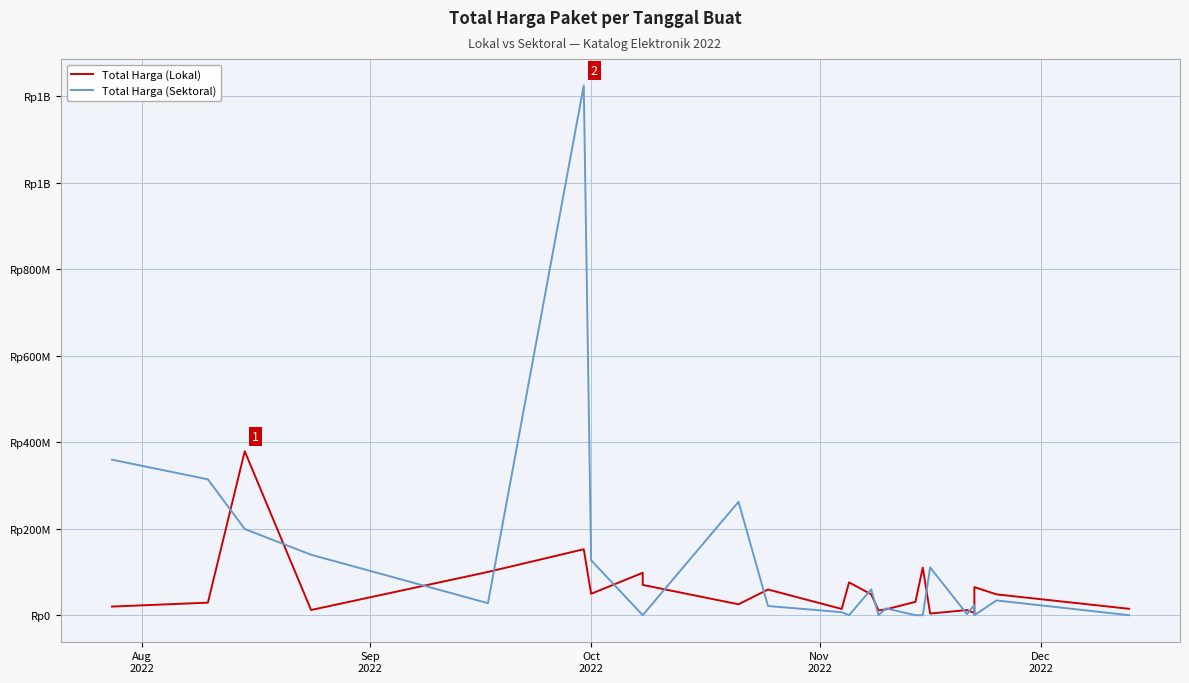

What are all the series names shown in the legend?

Total Harga (Lokal), Total Harga (Sektoral)